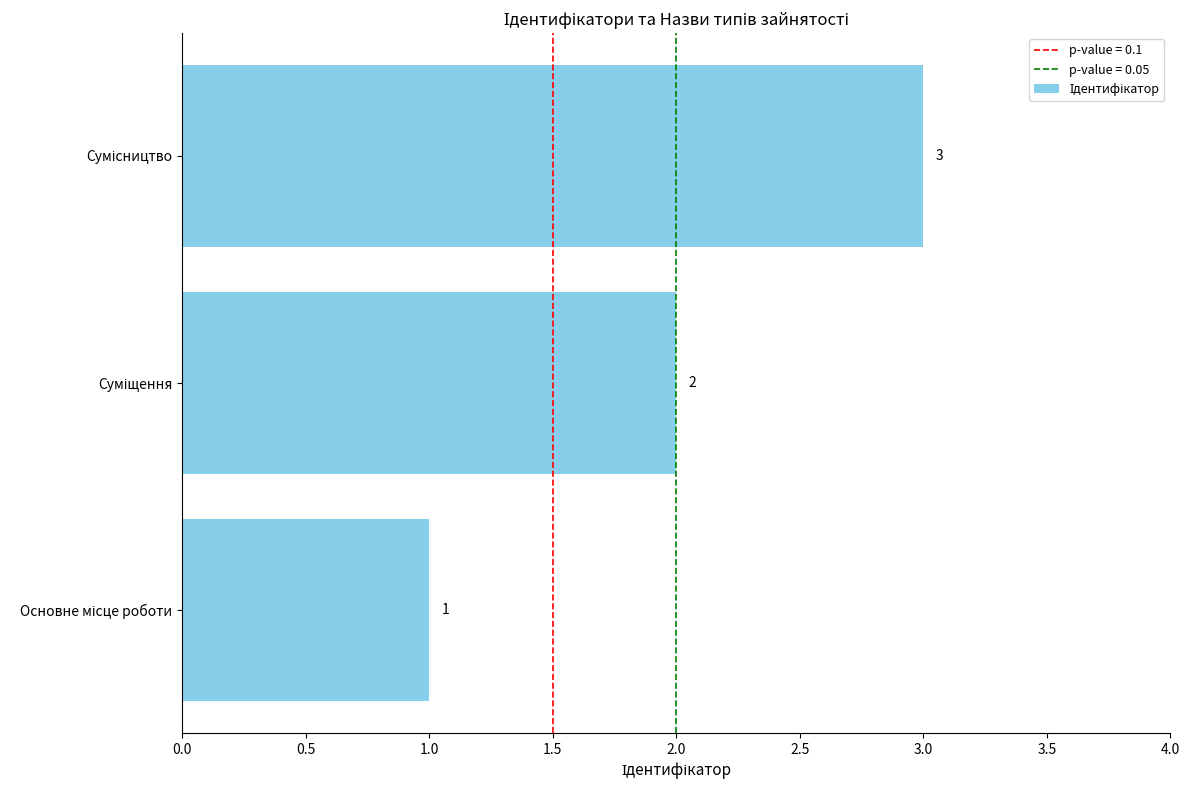

Count the values in the range 1 to 3.

3